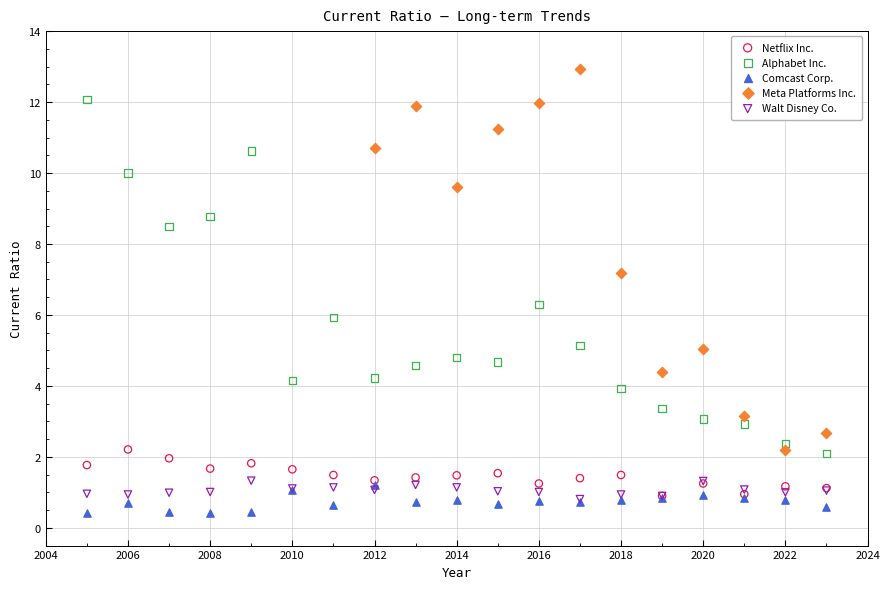

Which series reaches the minimum Y coordinate?

Comcast Corp.